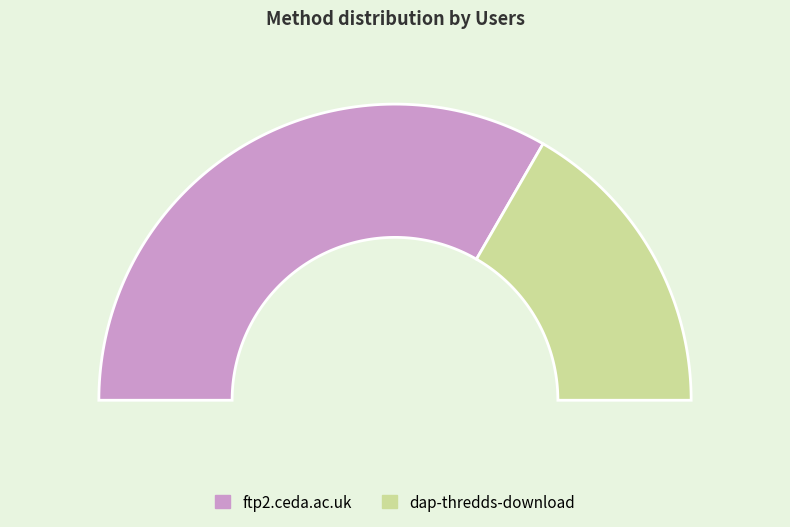

Approximately how many times larger is the value at dap-thredds-download compared to ftp2.ceda.ac.uk?

0.5